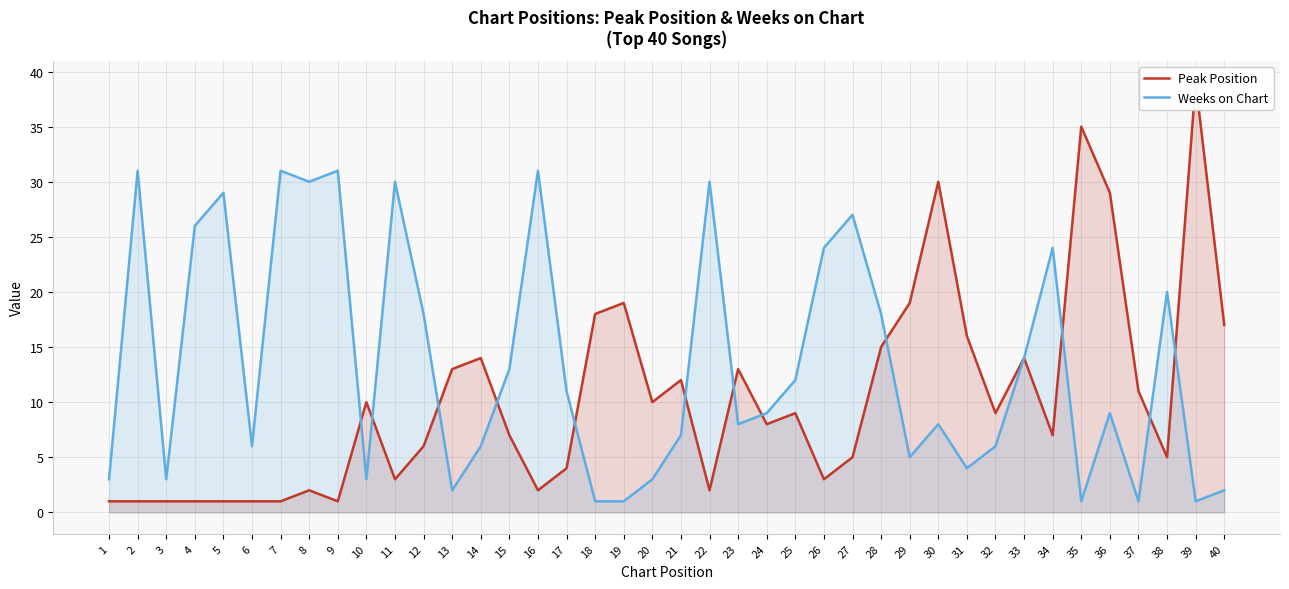

What is the average value of the Weeks on Chart series?

13